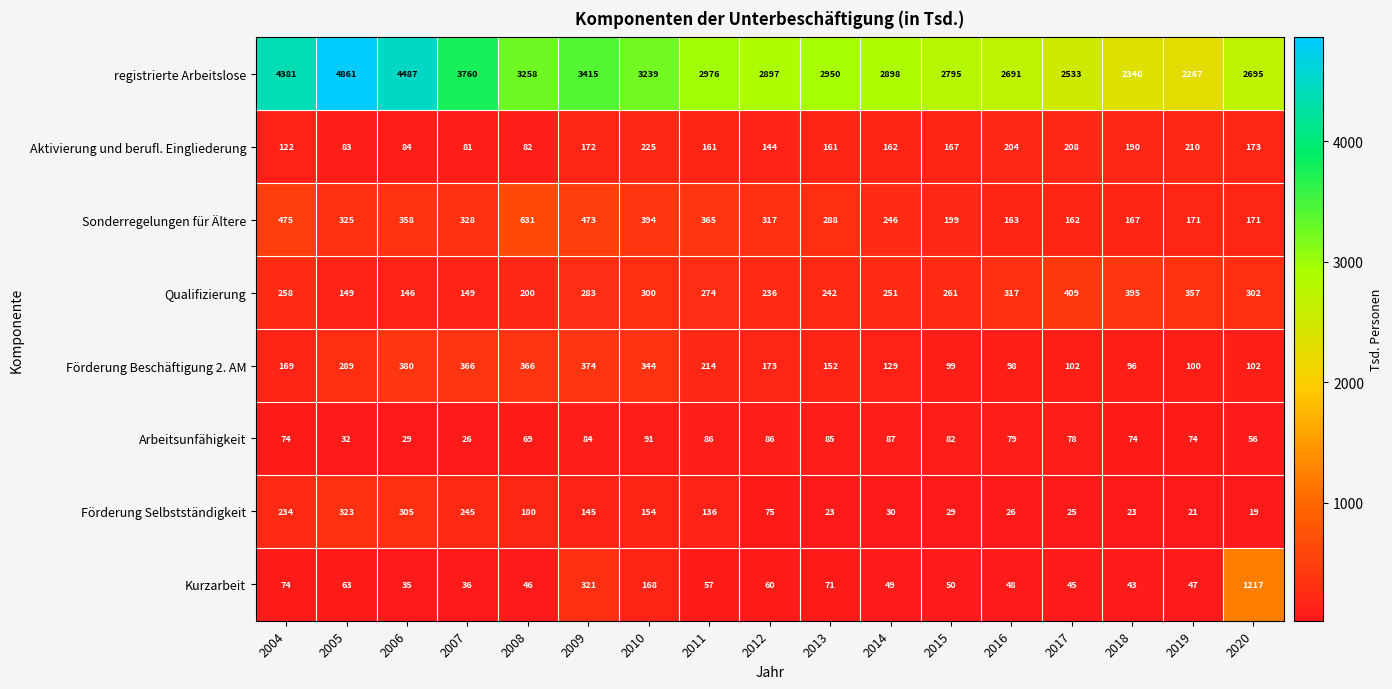

What is the difference between the Förderung Selbstständigkeit values at 2008 and 2009?

35